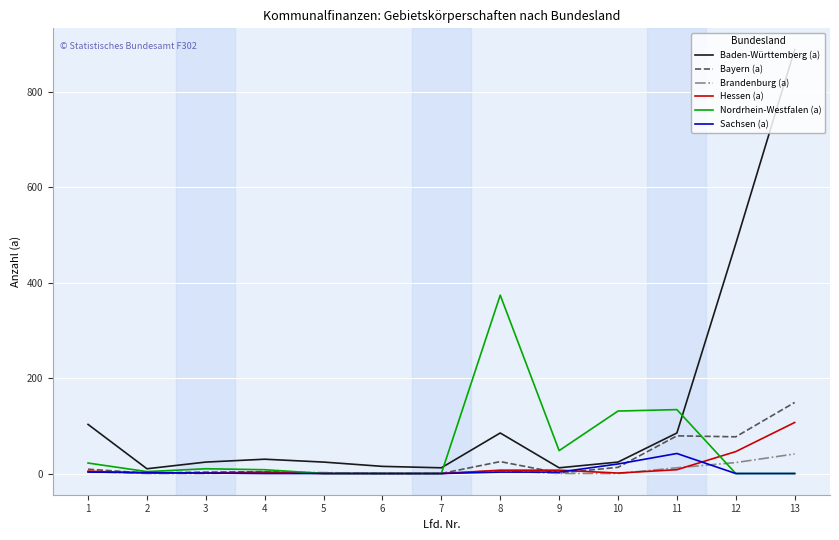

Is this an area chart (filled region under the line)?

No